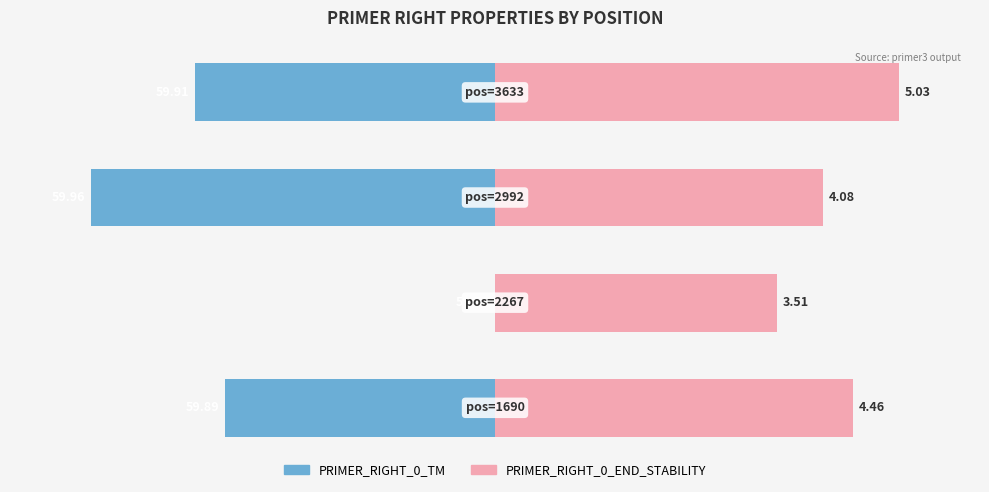

What are all the series names shown in the legend?

PRIMER_RIGHT_0_TM, PRIMER_RIGHT_0_END_STABILITY